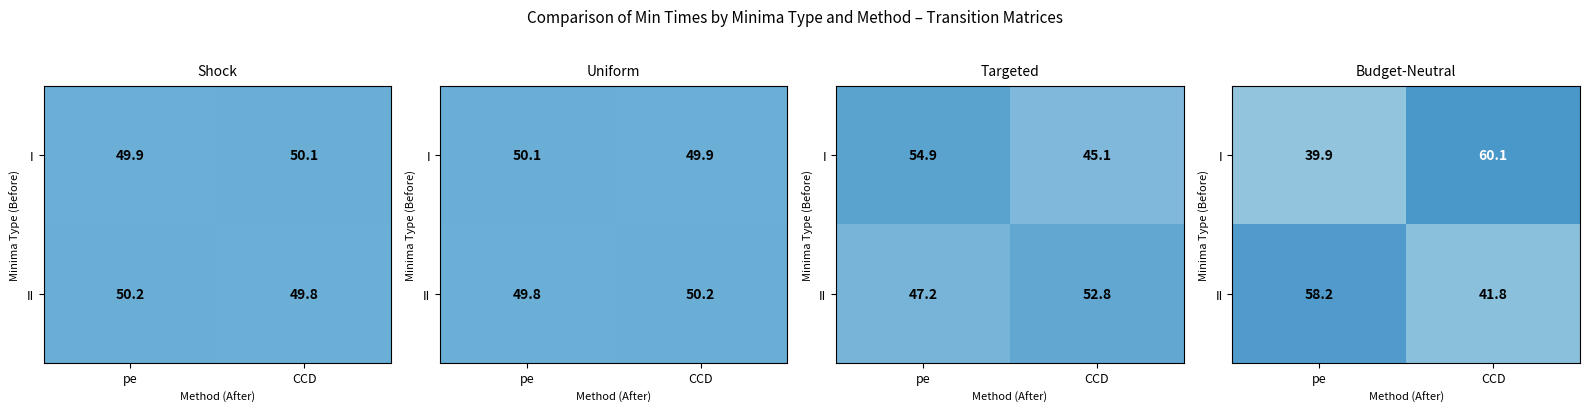

How many values in the II series are below 58?

1